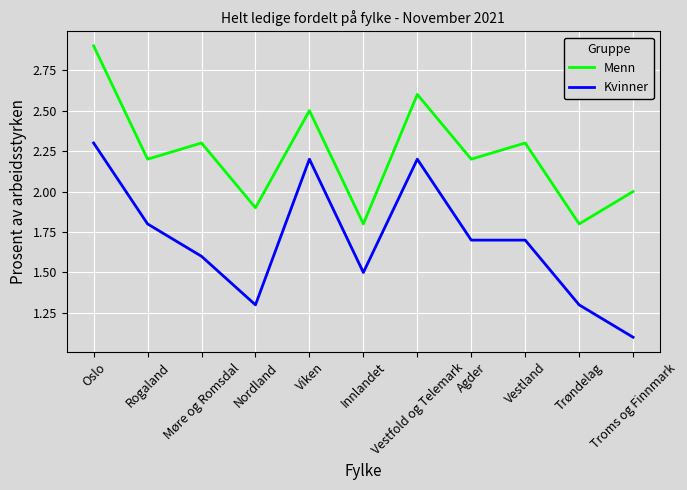

Which series has the largest range (max minus min)?

Kvinner